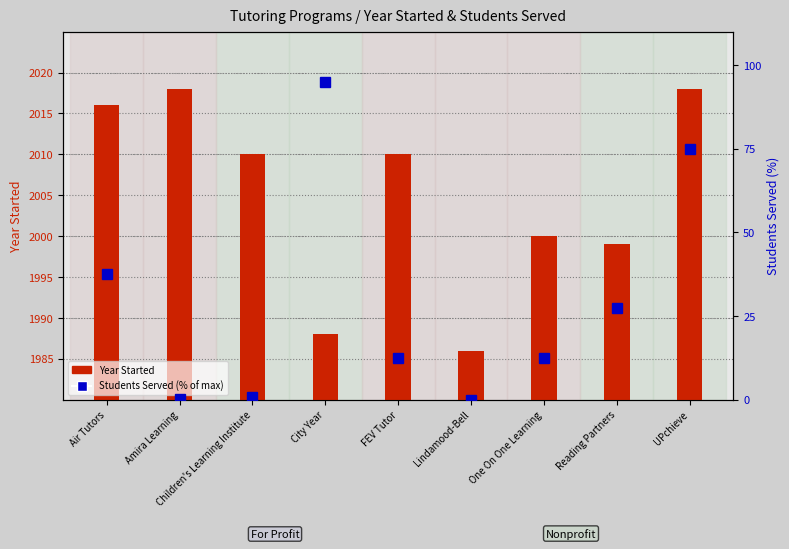

What is the average value of the Students Served (normalized %) series?

29.0